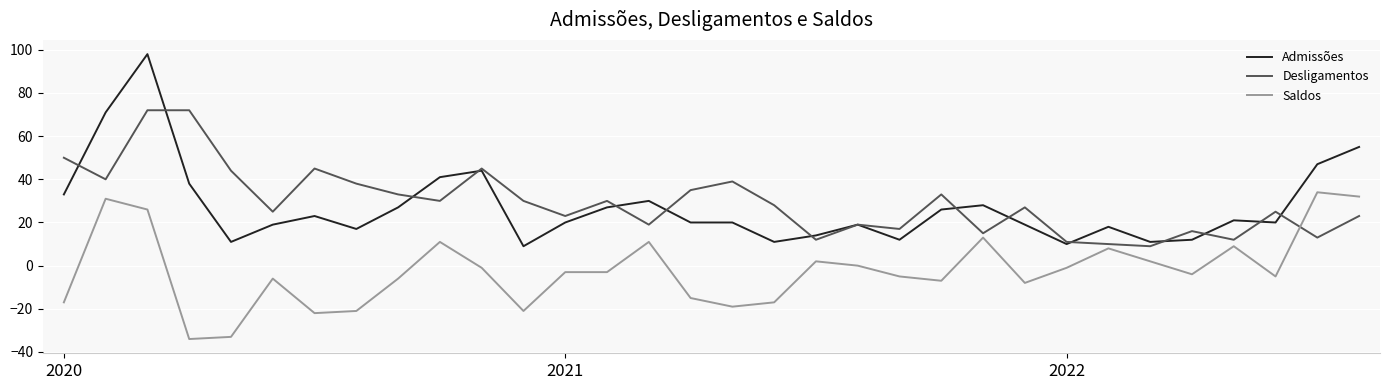

How many lines are shown in the chart?

3